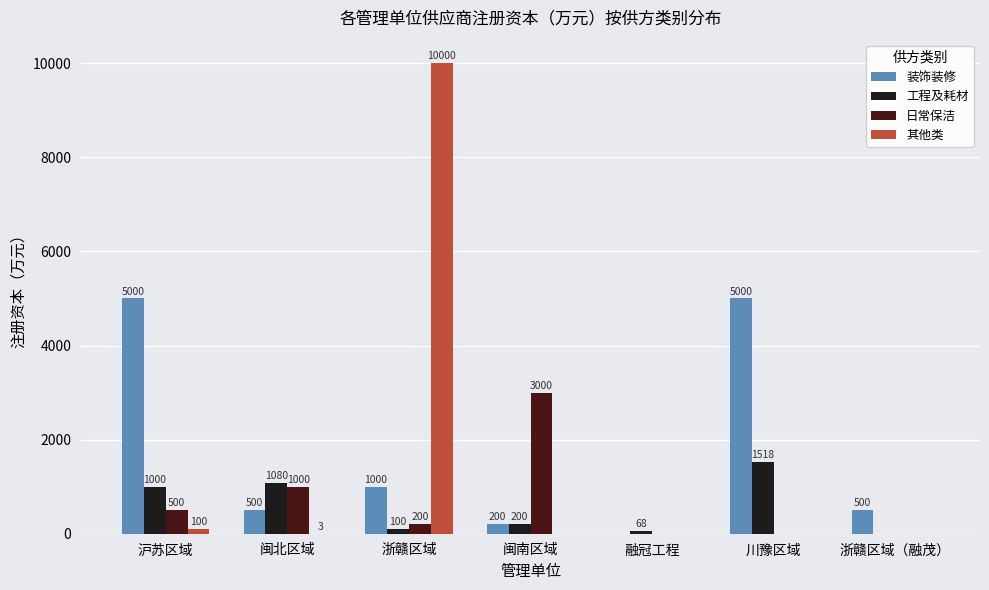

What is the maximum value for 其他类?

10000